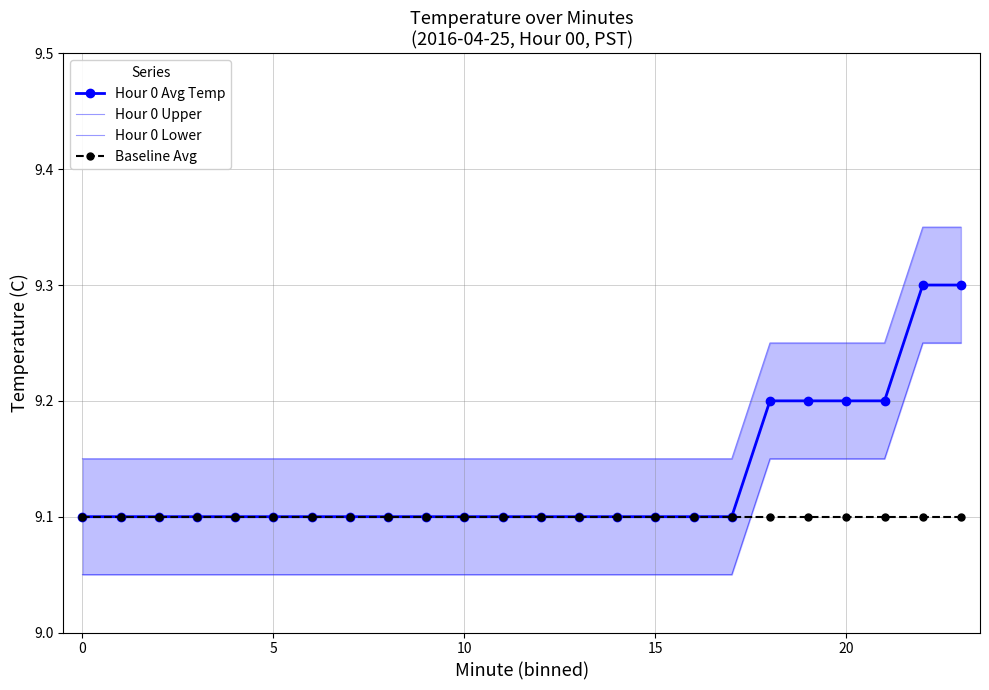

What is the total value across all series at 14?

36.4